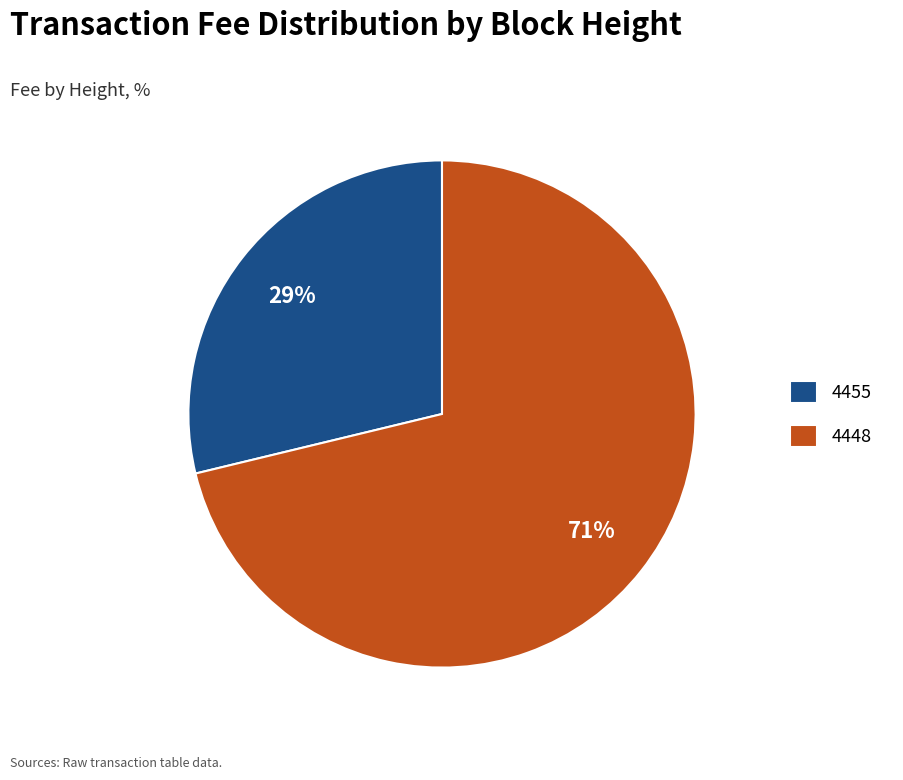

Which slice is the largest?

4448